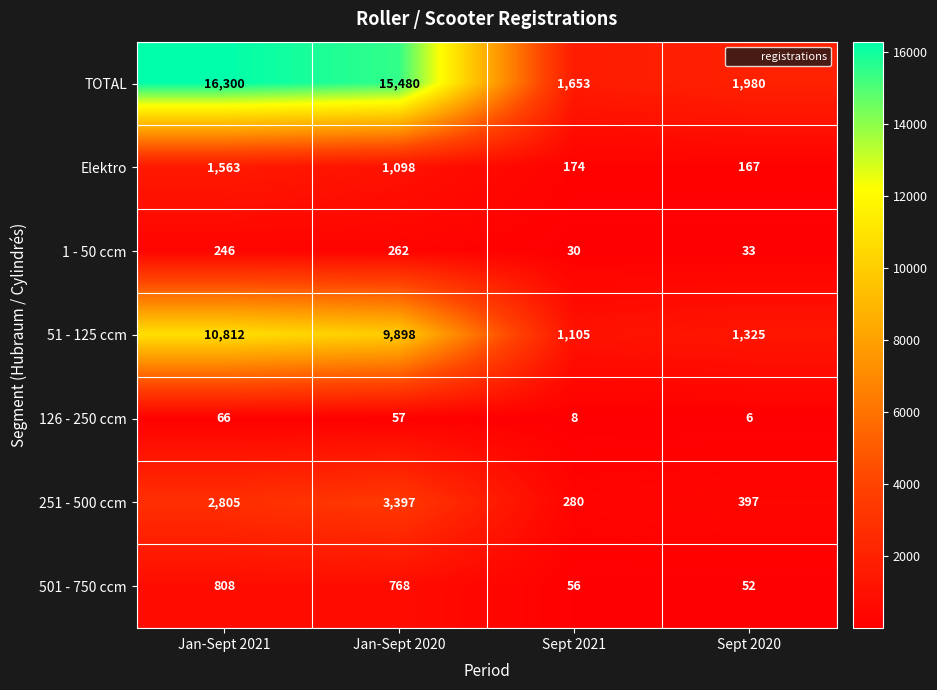

What is the maximum value shown in the chart?

16300